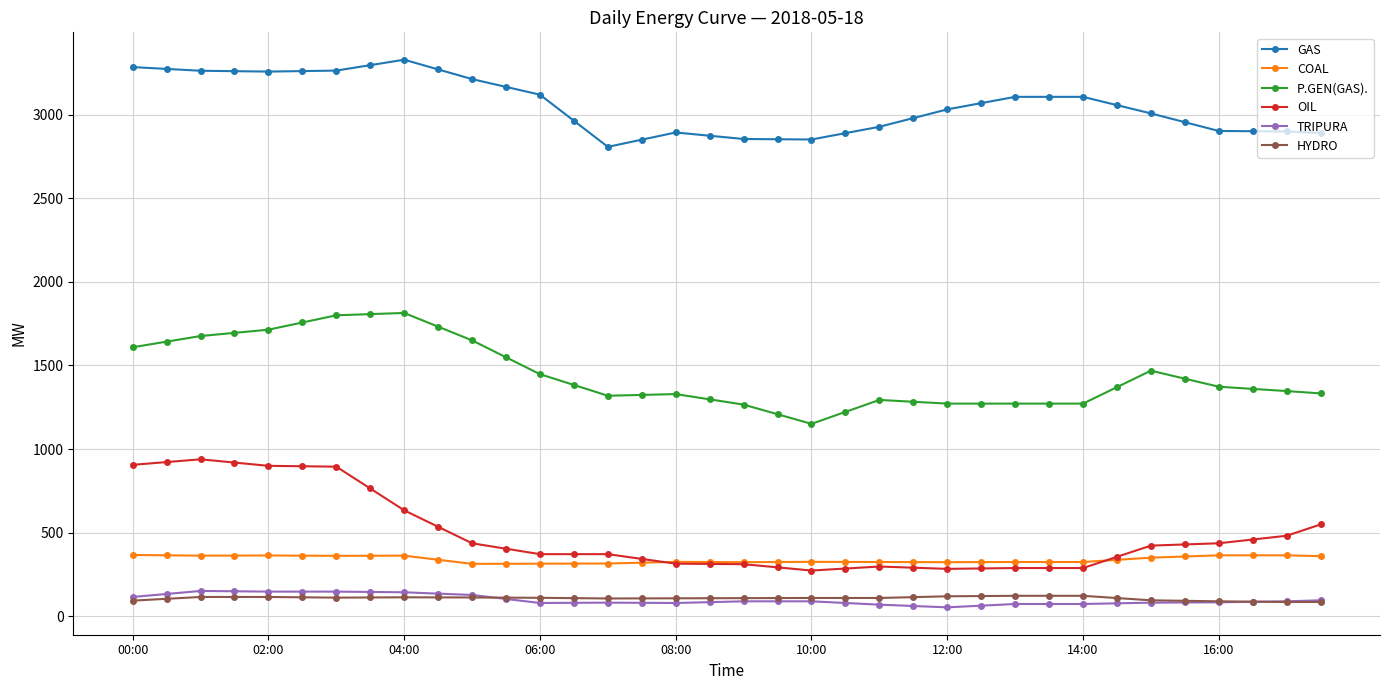

What is the value of the HYDRO point at the 24th from the left?

115.0